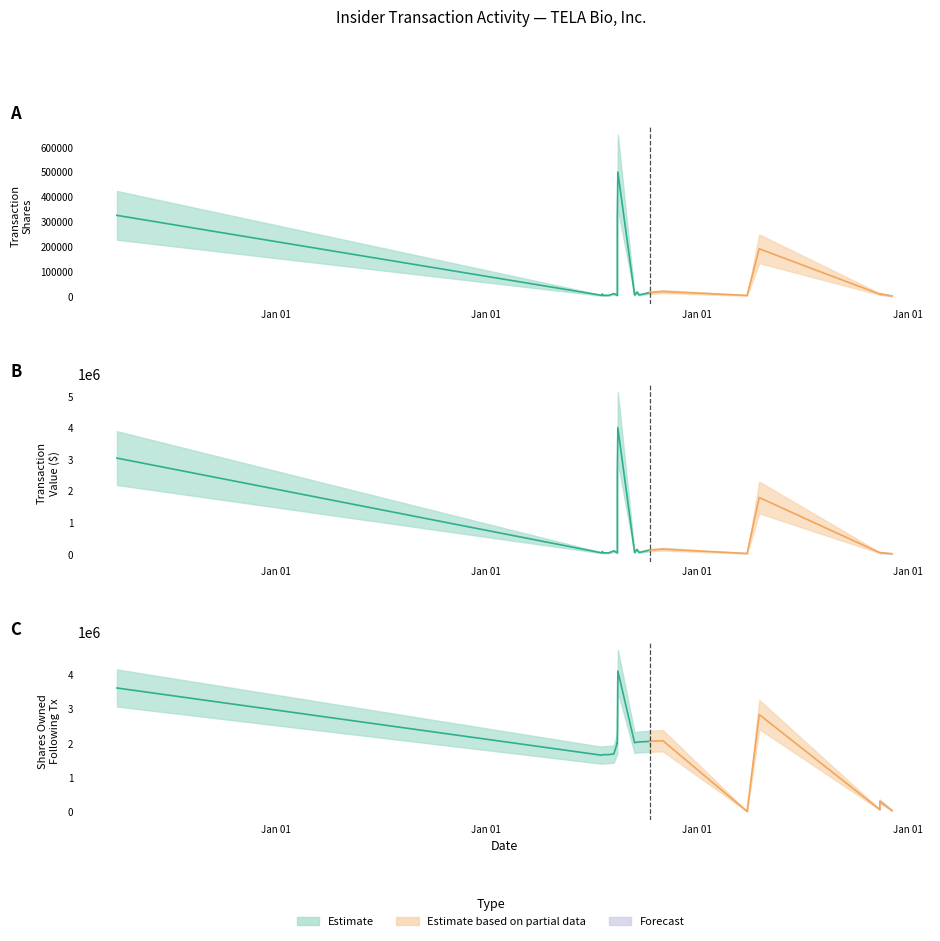

The sharesOwnedFollowingTransaction series shows 1666179 at 2022-08-01. True or false?

True